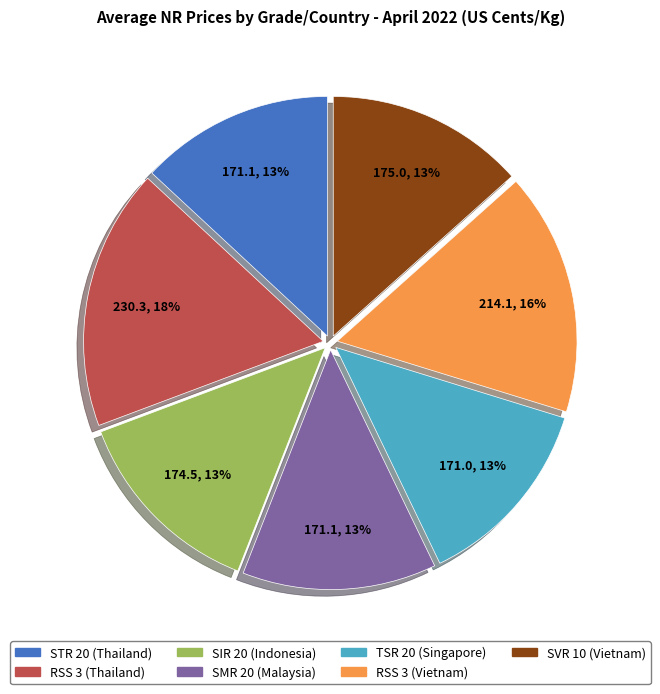

What percentage is the RSS 3 (Vietnam) slice, to the nearest percent?

16%